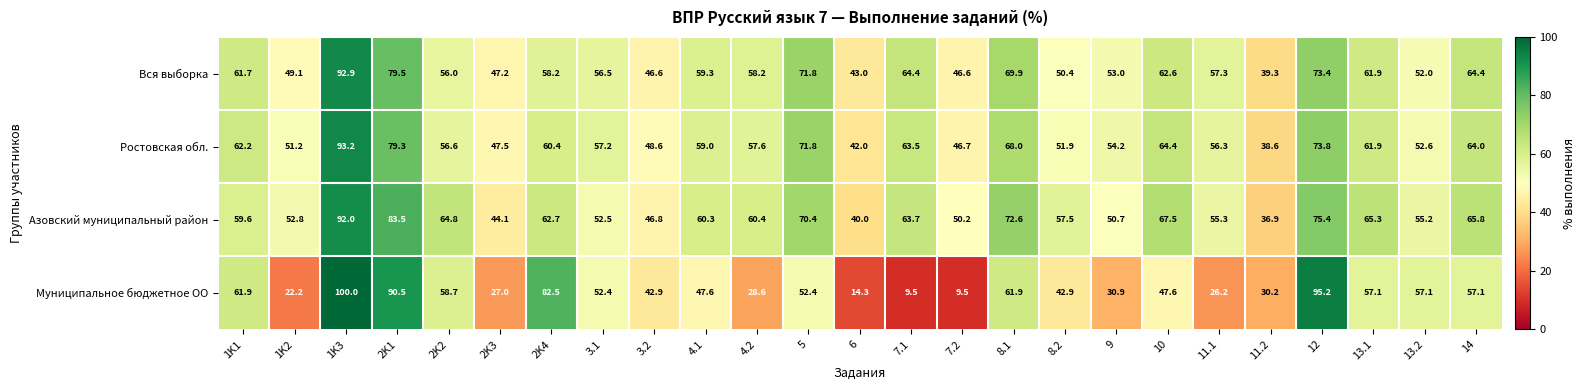

How many data points in Азовский муниципальный район are less than 60?

12